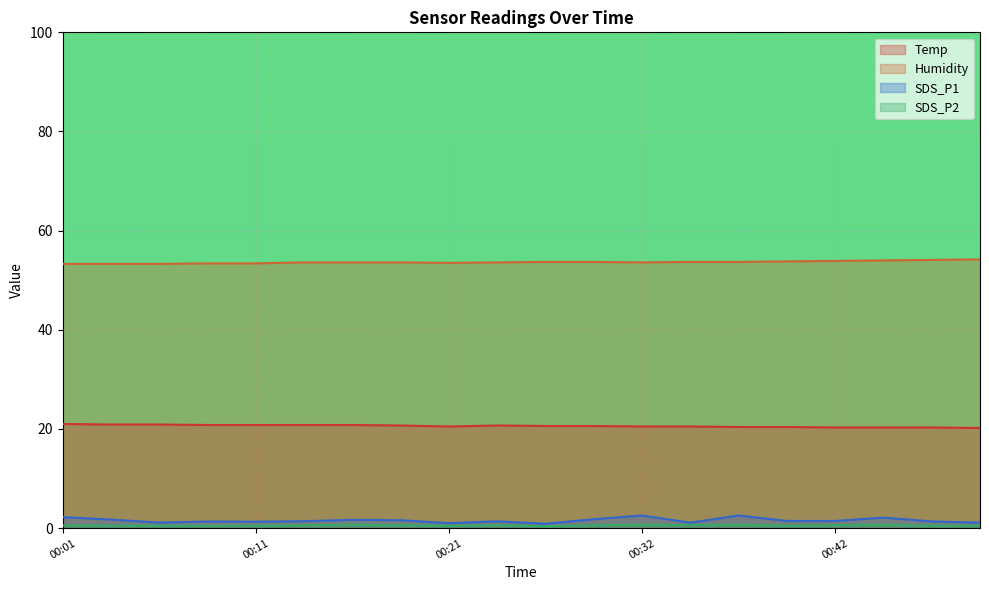

Reading left to right, list all the values displayed in this chart.

Temp: 21.0	20.9	20.9	20.8	20.8	20.8	20.8	20.7	20.5	20.7	20.6	20.6	20.5	20.5	20.4	20.4	20.3	20.3	20.3	20.2
Humidity: 53.3	53.3	53.3	53.4	53.4	53.6	53.6	53.6	53.5	53.6	53.7	53.7	53.6	53.7	53.7	53.8	53.9	54.0	54.1	54.2
SDS_P1: 2.2	1.7	1.1	1.3	1.3	1.4	1.7	1.6	1.0	1.4	0.9	1.8	2.5	1.1	2.5	1.4	1.4	2.1	1.4	1.1
SDS_P2: 0.6	0.5	0.5	0.5	0.5	0.6	0.7	0.6	0.5	0.6	0.4	0.6	0.7	0.6	0.7	0.5	0.6	0.7	0.5	0.5